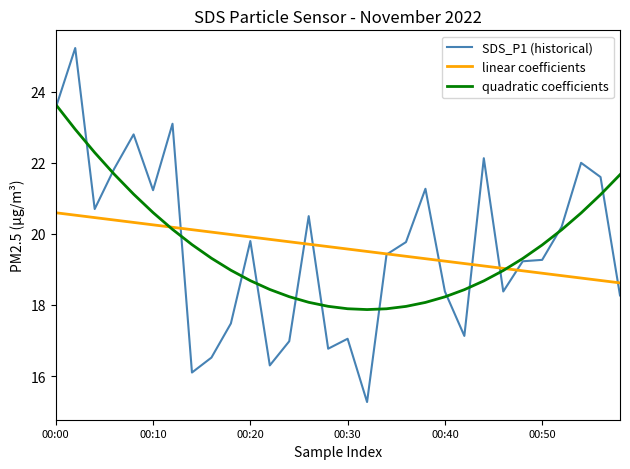

What is the minimum value for quadratic coefficients?

17.9